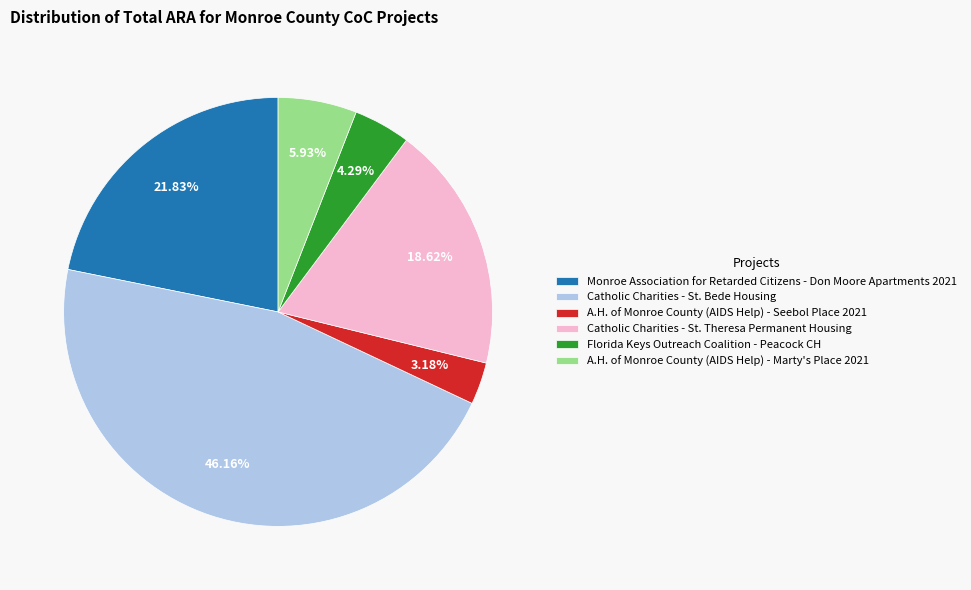

To the nearest percent, what is the average slice percentage?

17%